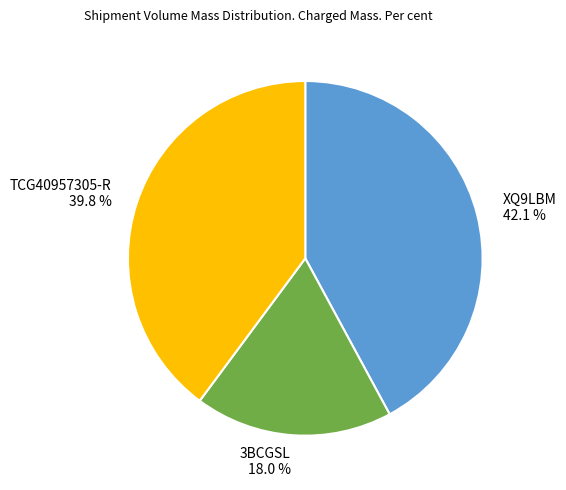

To the nearest percent, what portion does 3BCGSL represent?

18%